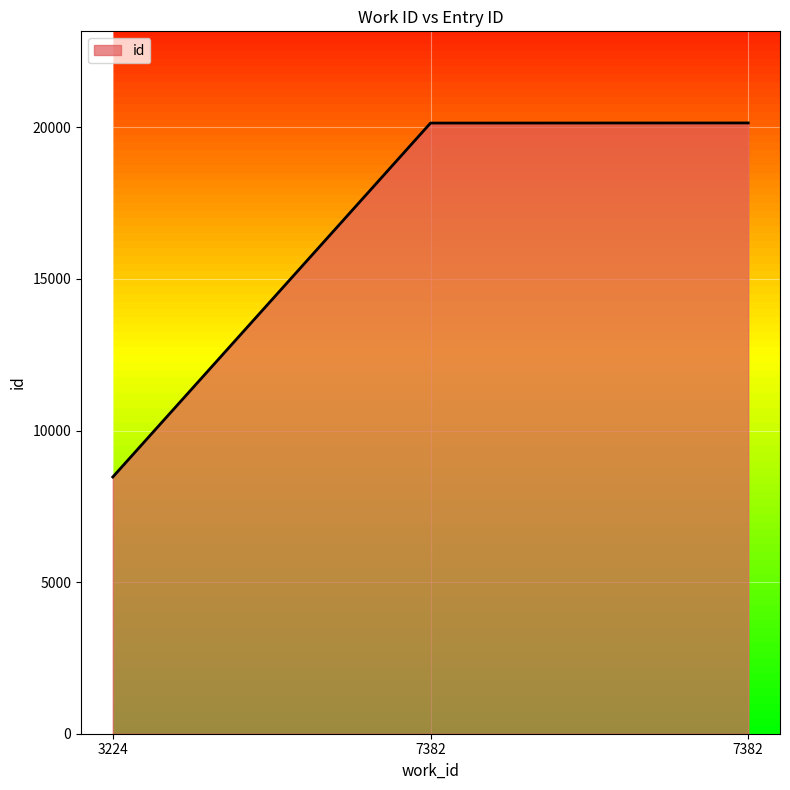

What is the average value?

16251